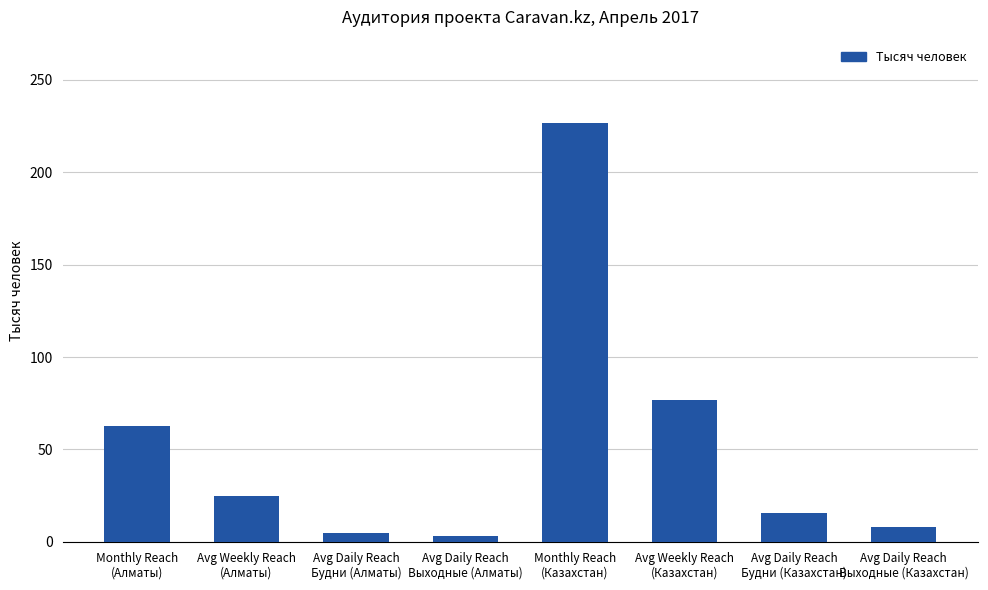

Reading left to right, transcribe all the data shown in this chart.

Monthly Reach
(Алматы)=62.5	Avg Weekly Reach
(Алматы)=24.8	Avg Daily Reach
Будни (Алматы)=4.8	Avg Daily Reach
Выходные (Алматы)=3.0	Monthly Reach
(Казахстан)=226.4	Avg Weekly Reach
(Казахстан)=77.0	Avg Daily Reach
Будни (Казахстан)=15.8	Avg Daily Reach
Выходные (Казахстан)=7.9